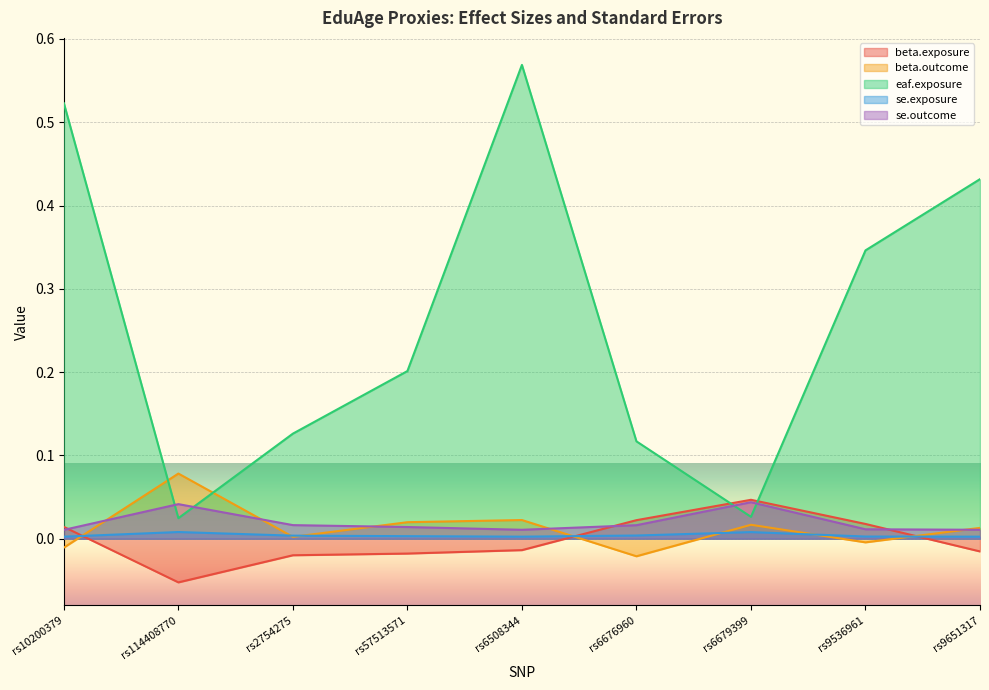

What is the spread (max minus min) of values at rs2754275?

0.1